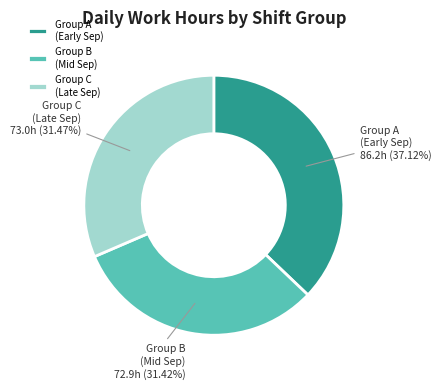

Is there any slice that represents more than half of the pie?

No